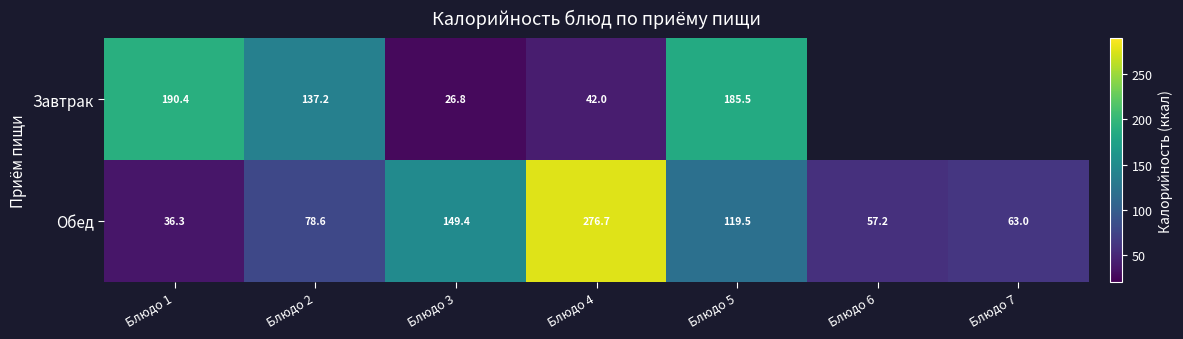

How many distinct data groups are displayed?

2